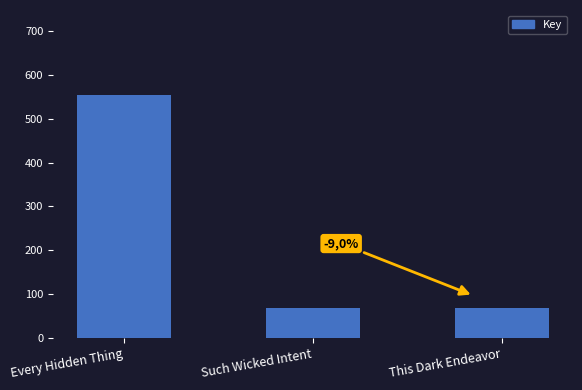

What is the sum of all values?

691.3